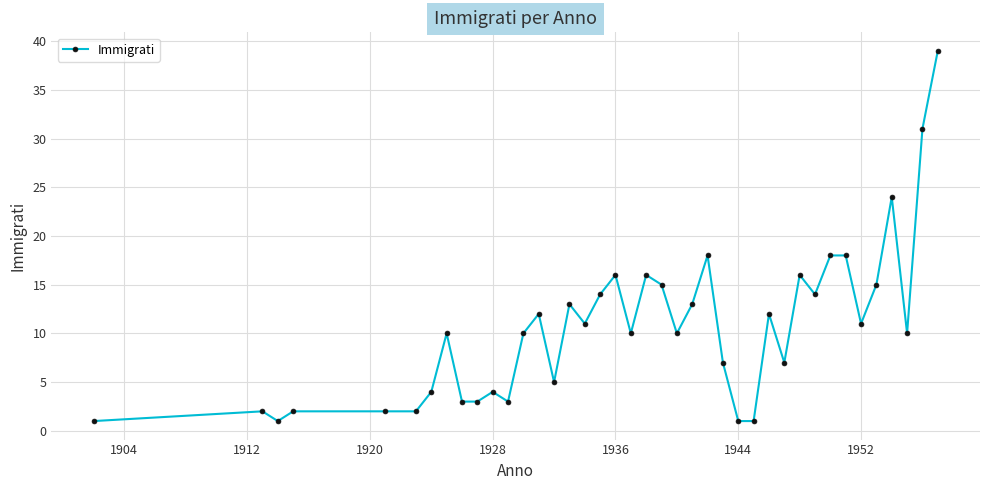

What is the sum of all values?

424